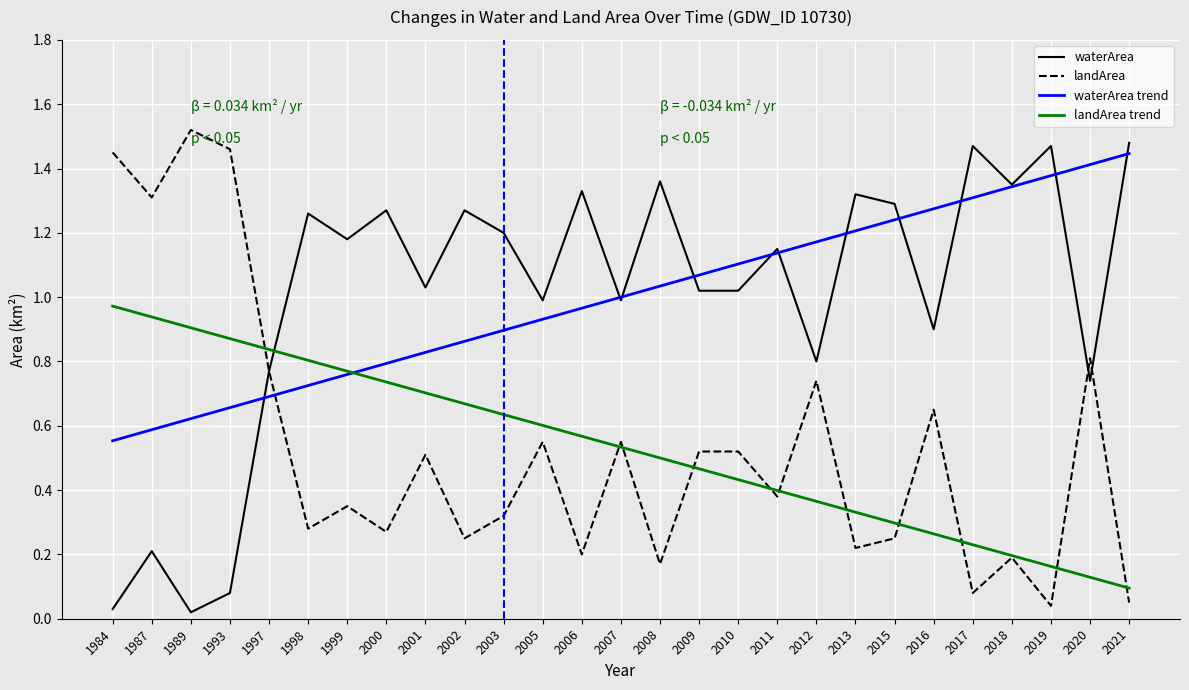

How many intersections are there between waterArea trend and landArea trend?

1